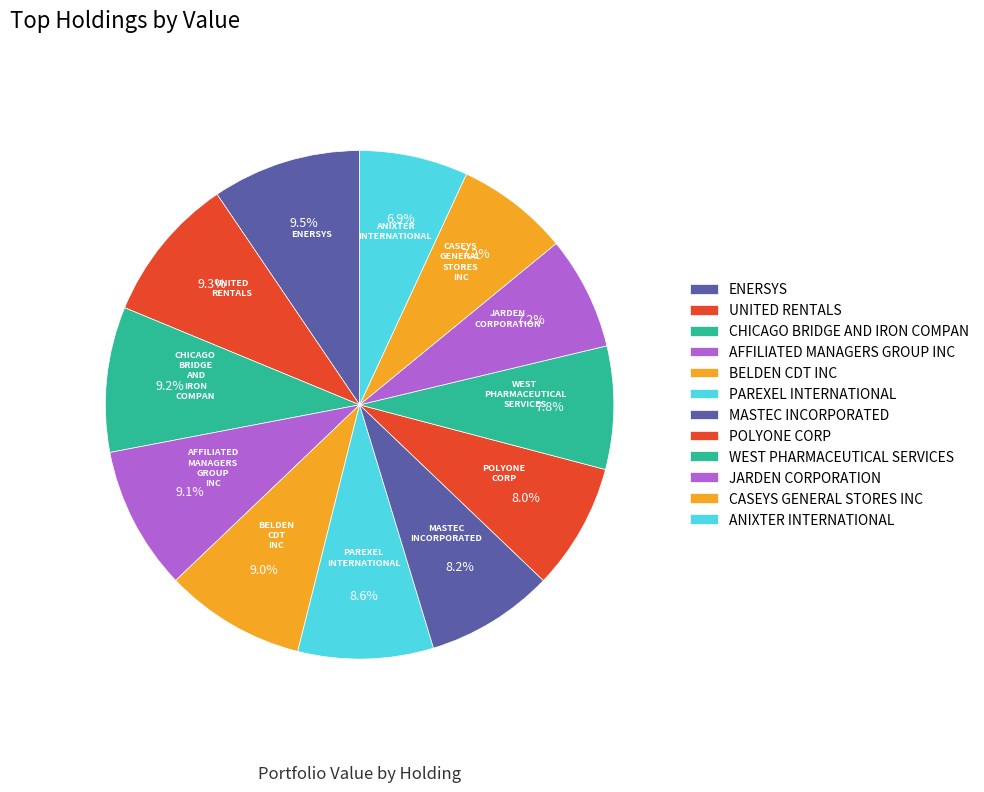

Approximately how many times larger is the value at JARDEN CORPORATION compared to WEST PHARMACEUTICAL SERVICES?

0.9